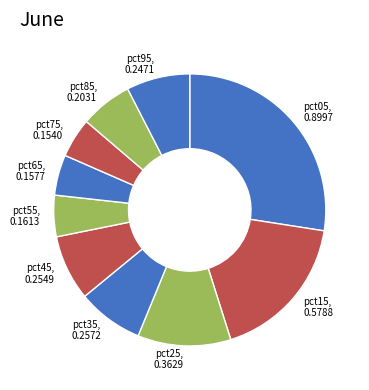

Is there any slice that represents more than half of the pie?

No